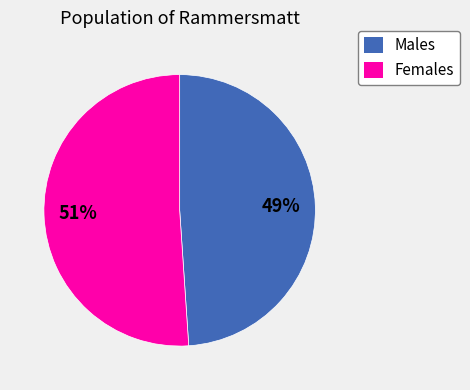

To the nearest percent, what is the difference between the largest and smallest slice percentages?

2%